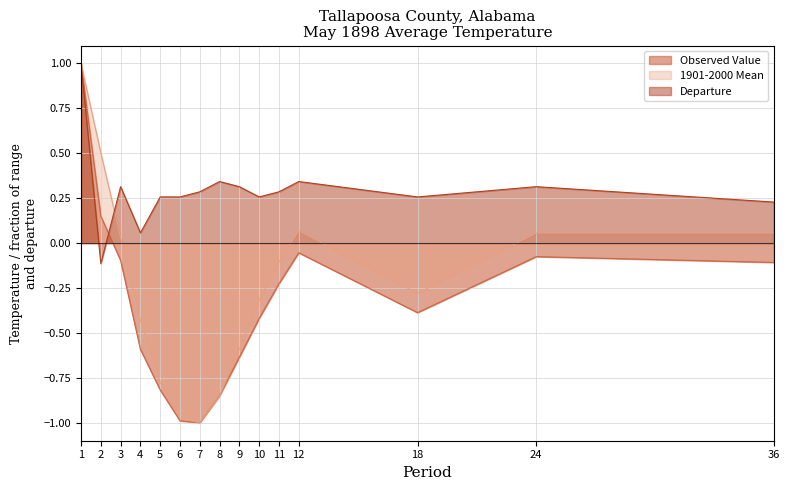

What is the difference between the second highest and minimum values in the 1901-2000 Mean series?

1.5